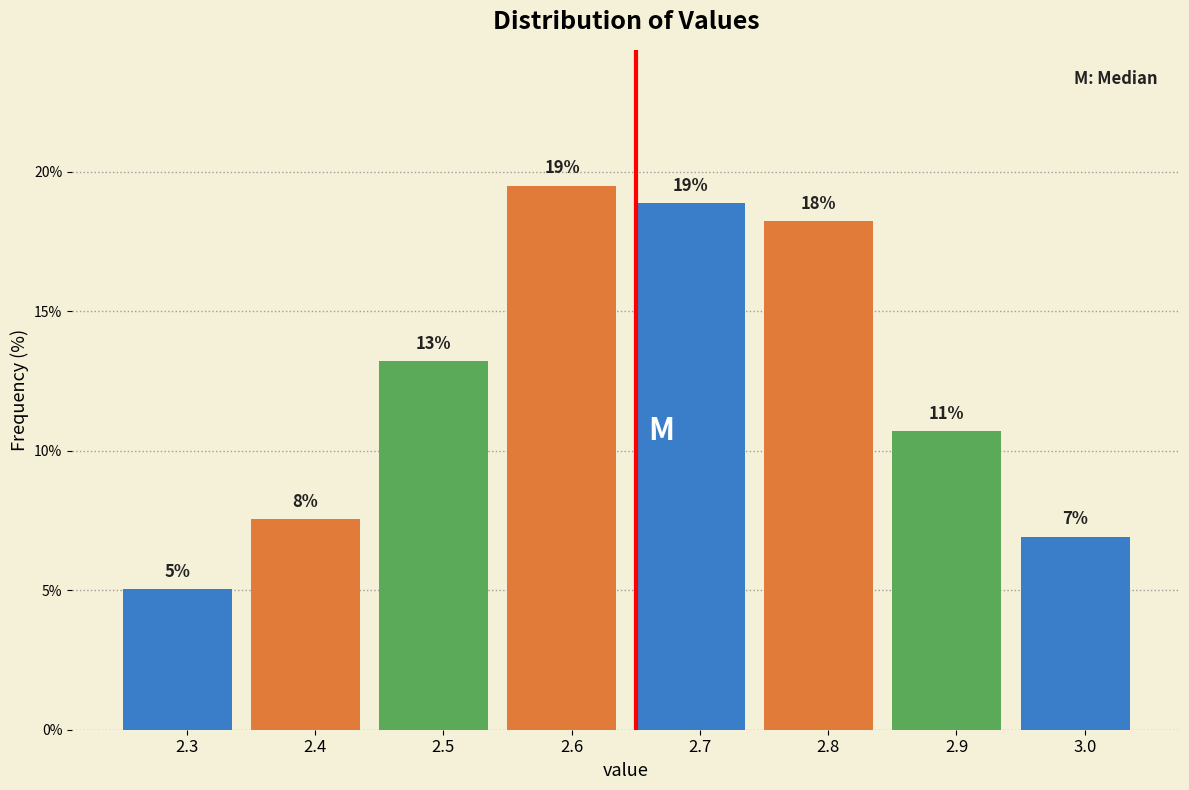

Does the chart contain any negative values?

No